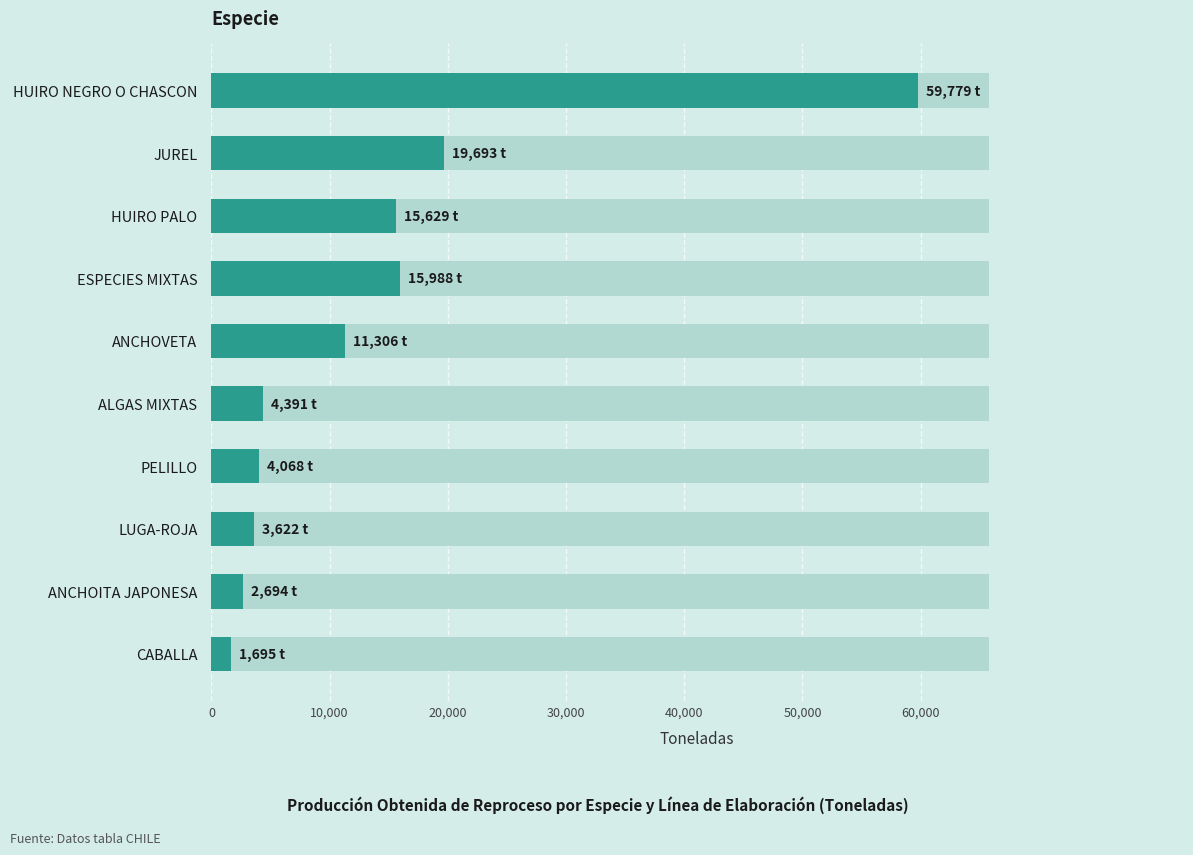

Is it true that the value at CABALLA is 1695?

True